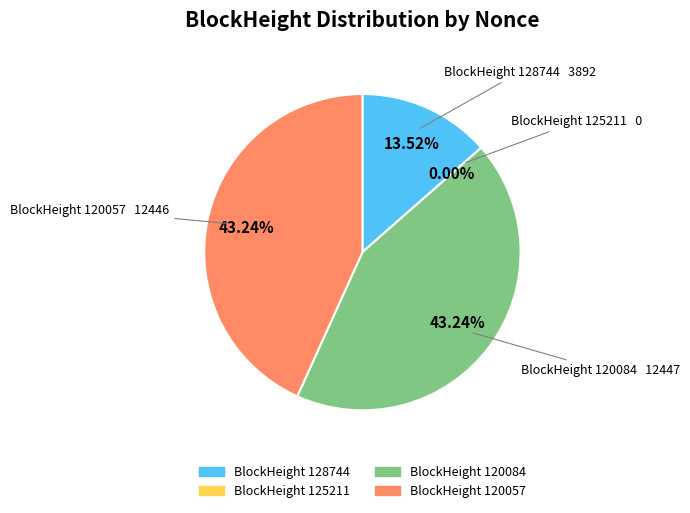

Rank the categories by value from highest to lowest.

120084, 120057, 128744, 125211